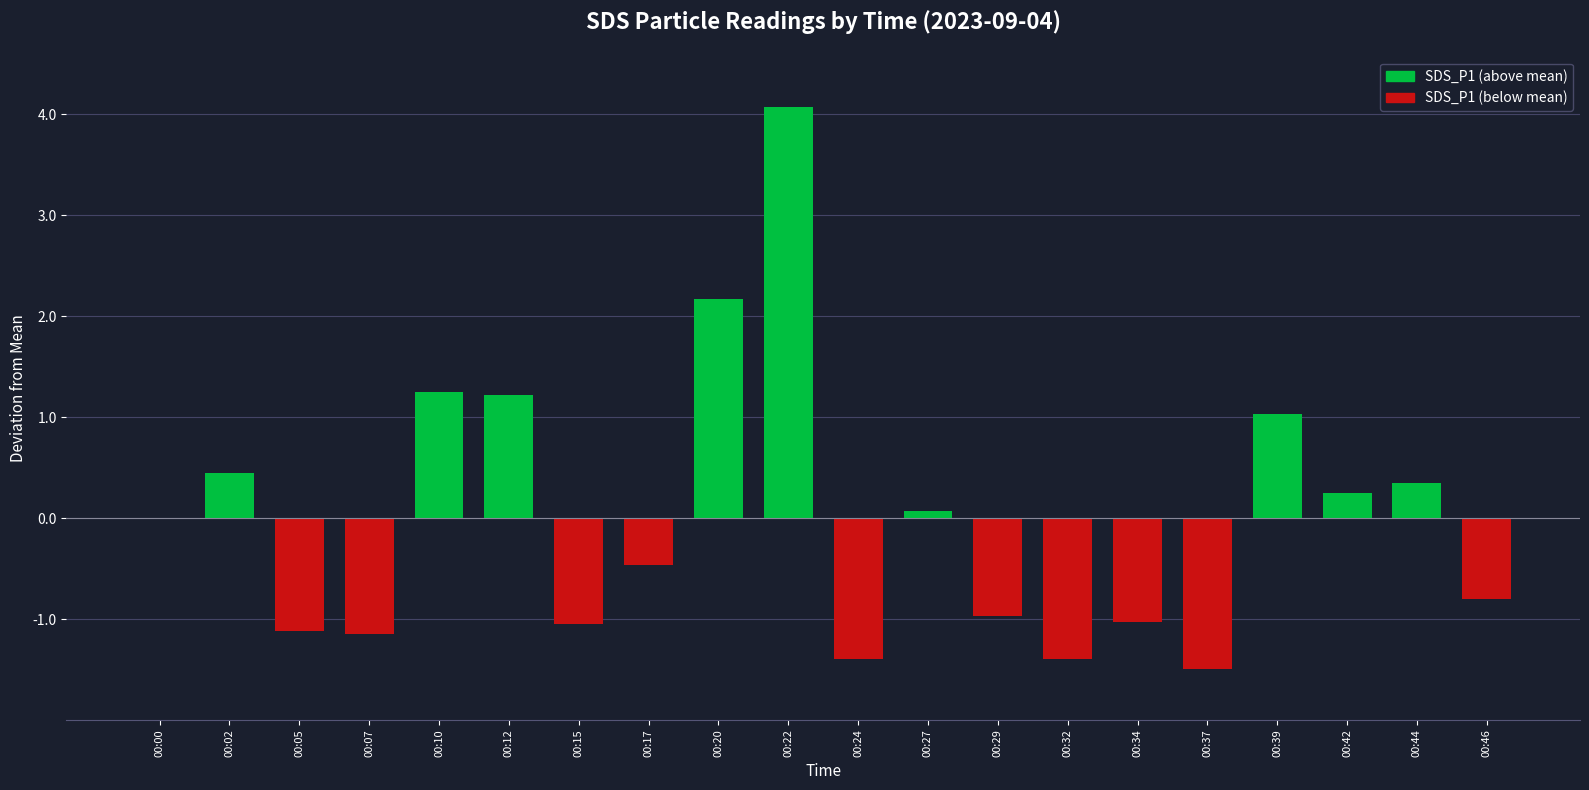

The chart shows a value of -1.1 at 00:07. True or false?

True